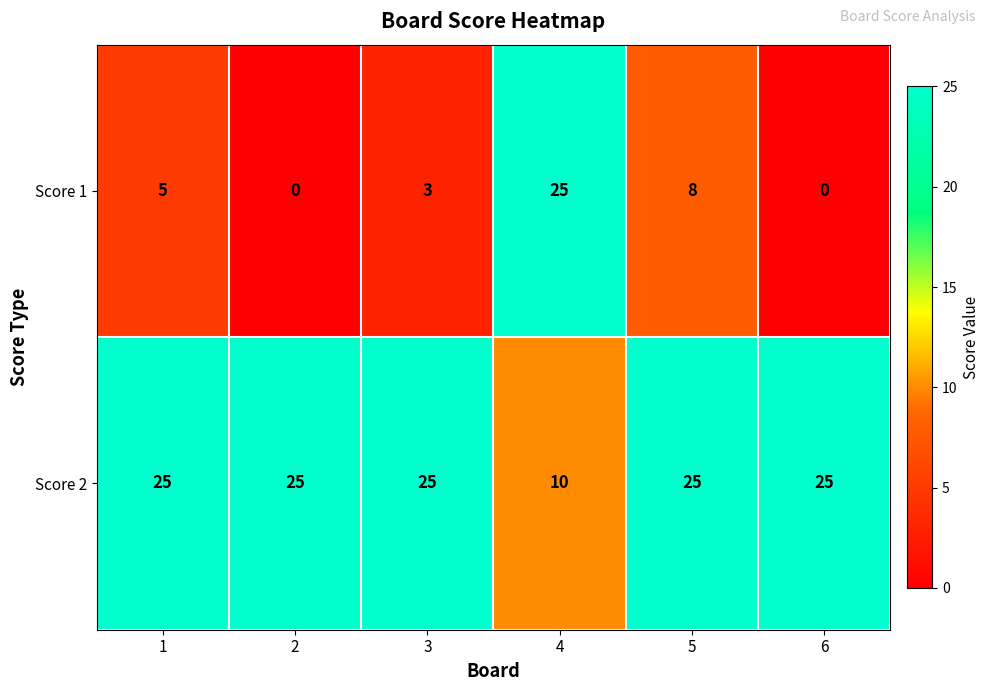

Between 2 and 3, which series saw the biggest shift?

Score 1